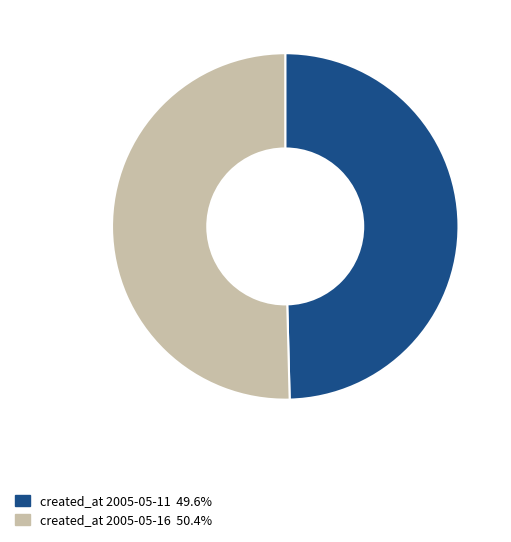

Is there any slice that represents more than half of the pie?

Yes